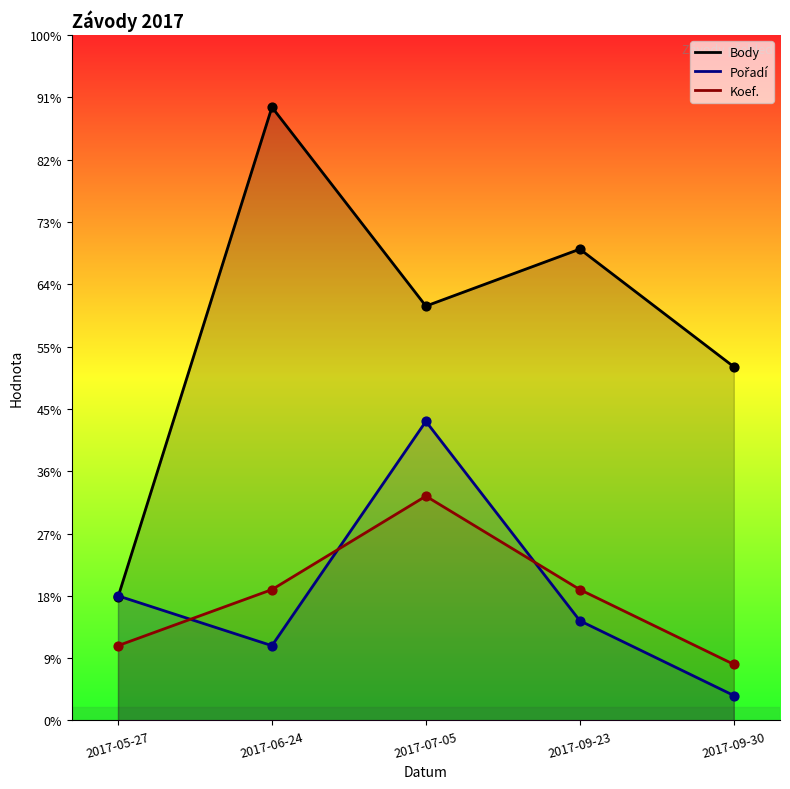

Which series has the widest spread of Y values?

Body